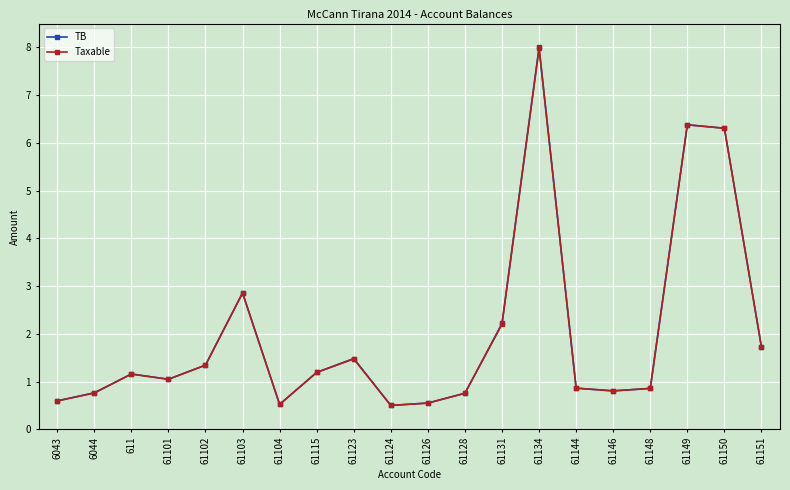

In TB, how many points are higher than both neighbors (excluding endpoints)?

5